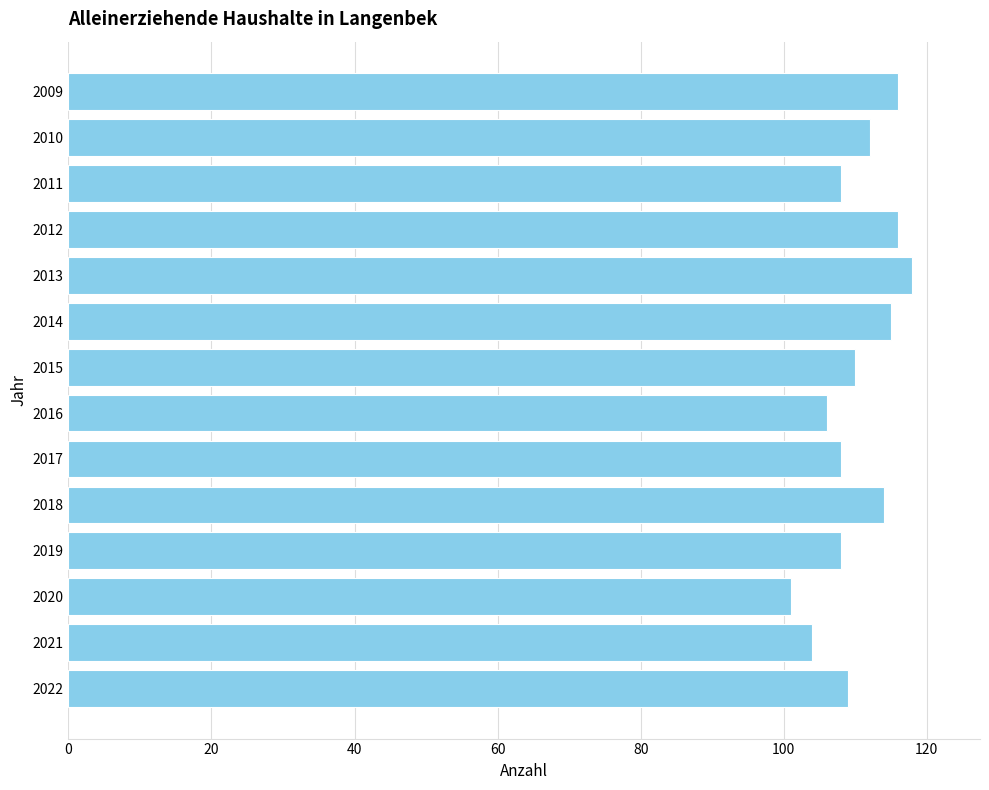

What is the minimum value shown in the chart?

101